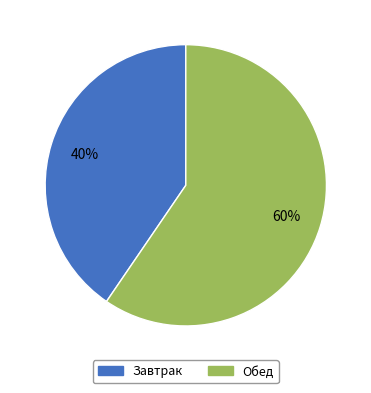

Combined, do Обед and Завтрак account for over 50%?

Yes